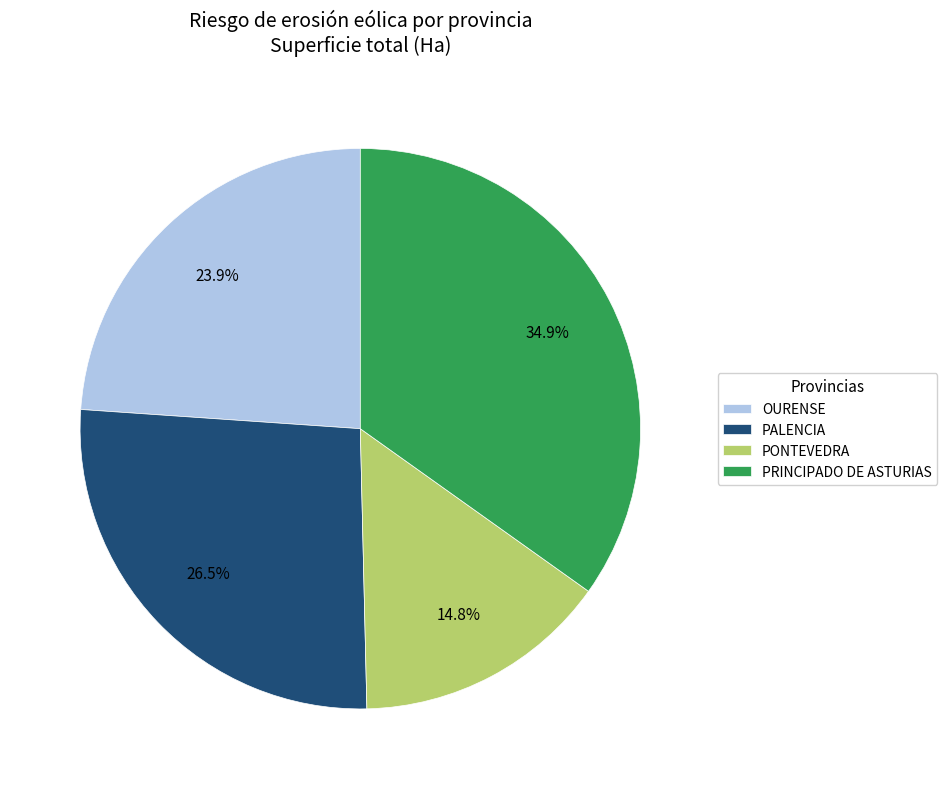

The OURENSE slice represents 24% of the pie. True or false?

True